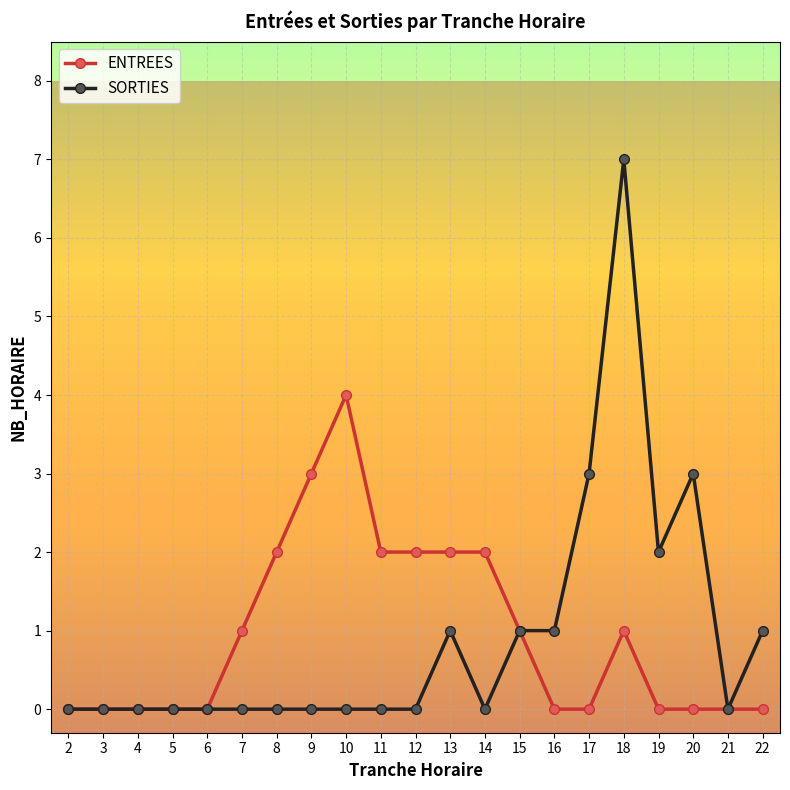

Read the SORTIES value at 15.

1